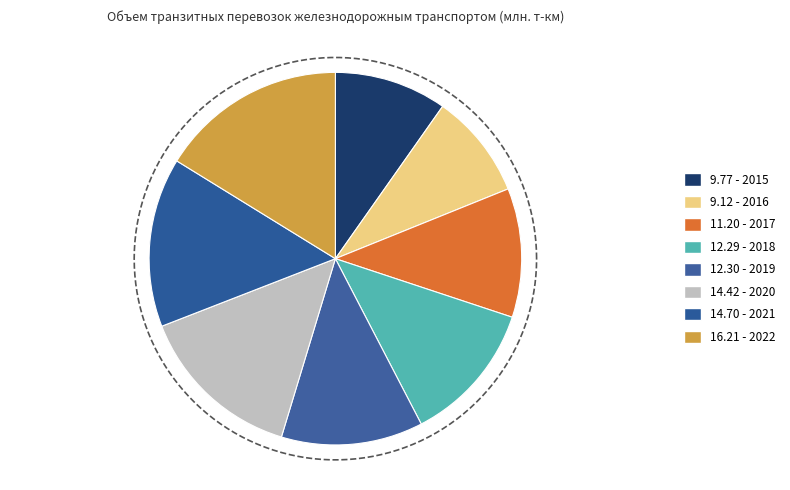

To the nearest percent, what is the average slice percentage?

12%